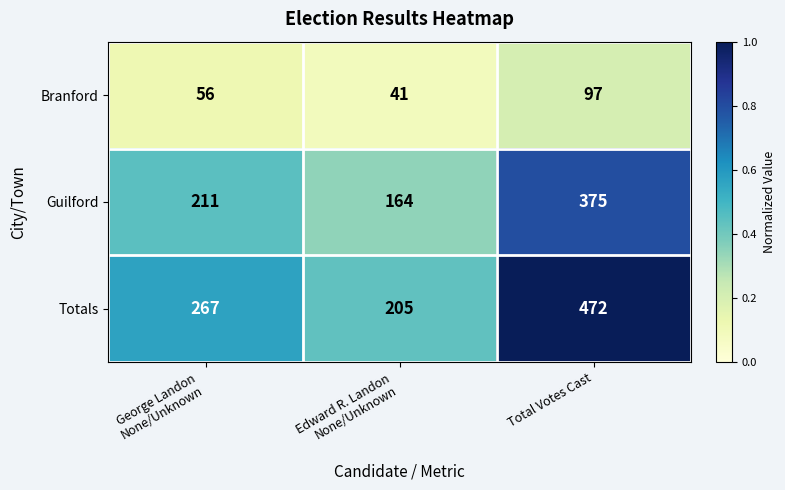

Which series has the largest total across all categories?

Totals